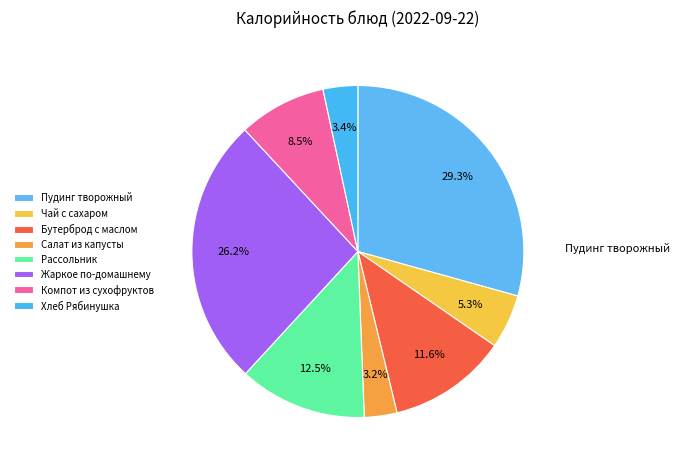

To the nearest percent, what is the average slice percentage?

12%